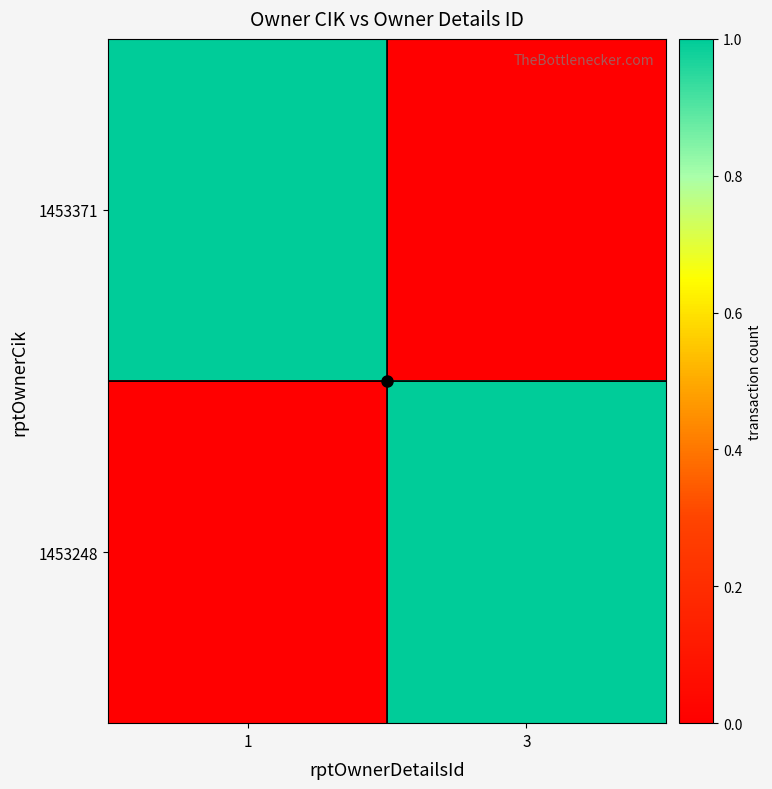

List the series in order of their peak value, highest first.

1453371, 1453248